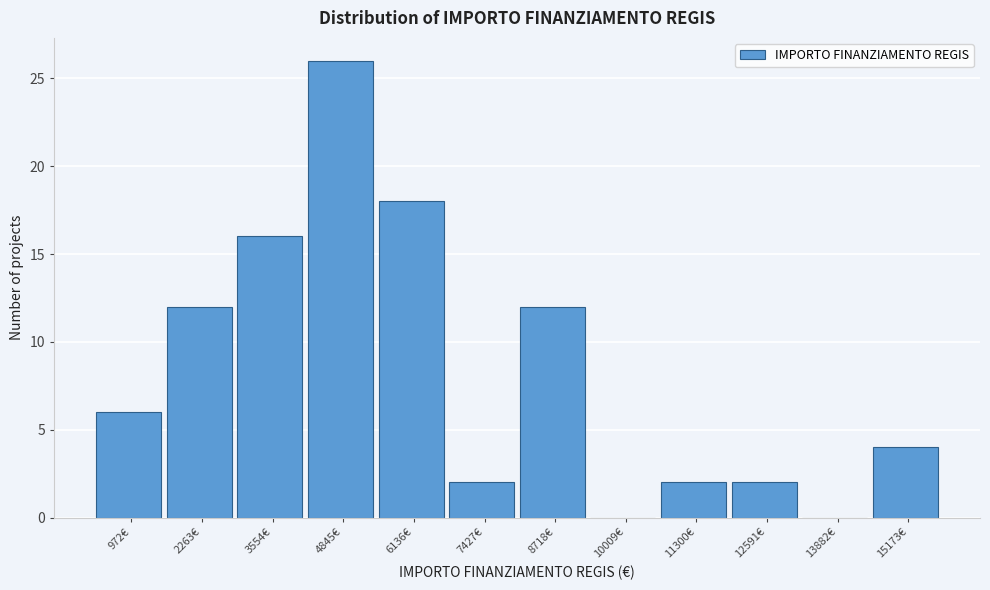

Reading right to left, list all the values displayed in this chart.

15173€=4	13882€=0	12591€=2	11300€=2	10009€=0	8718€=12	7427€=2	6136€=18	4845€=26	3554€=16	2263€=12	972€=6